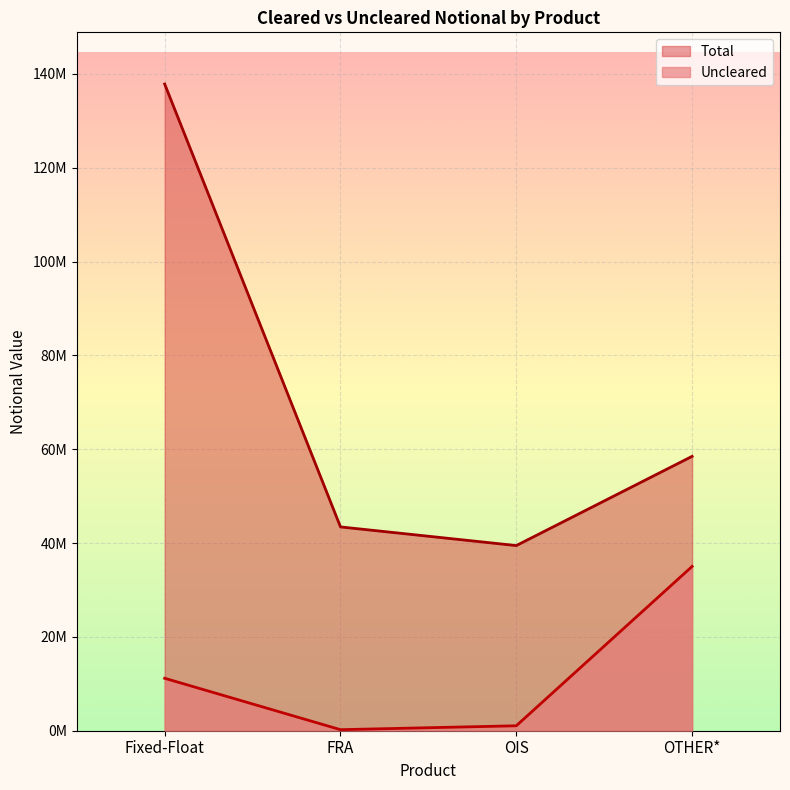

What is the difference between the Total values at OTHER* and FRA?

15038547